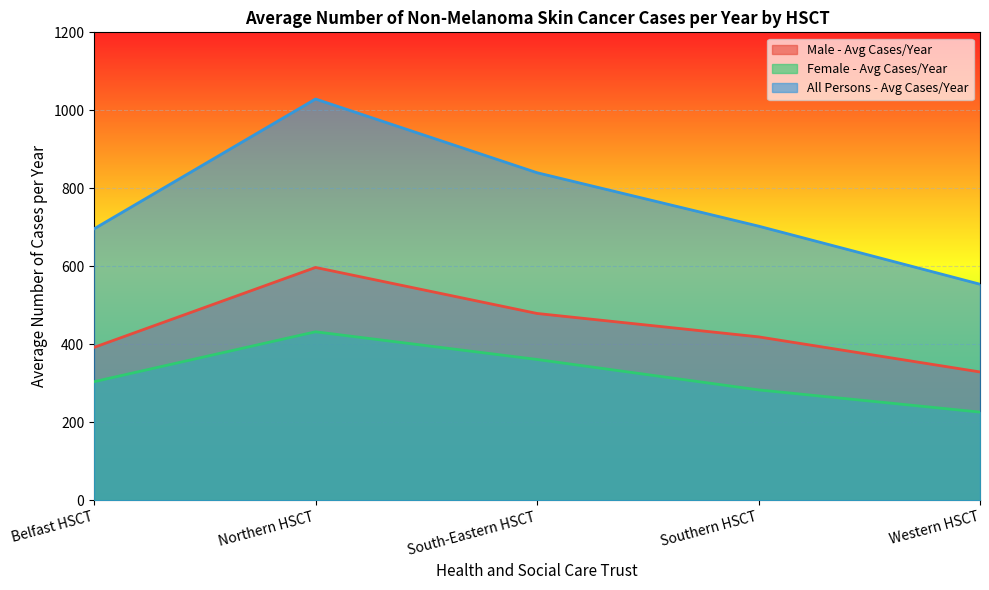

What is the label of the 3rd point from the left?

South-Eastern HSCT